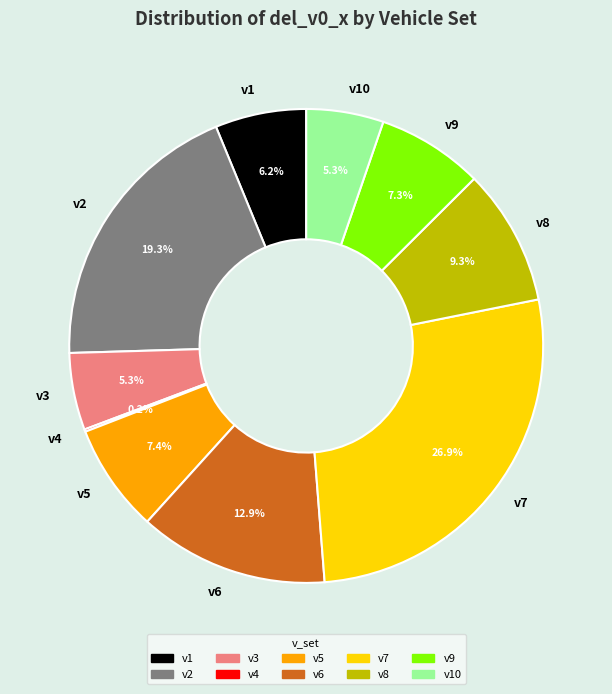

Combined, do v10 and v2 account for over 50%?

No